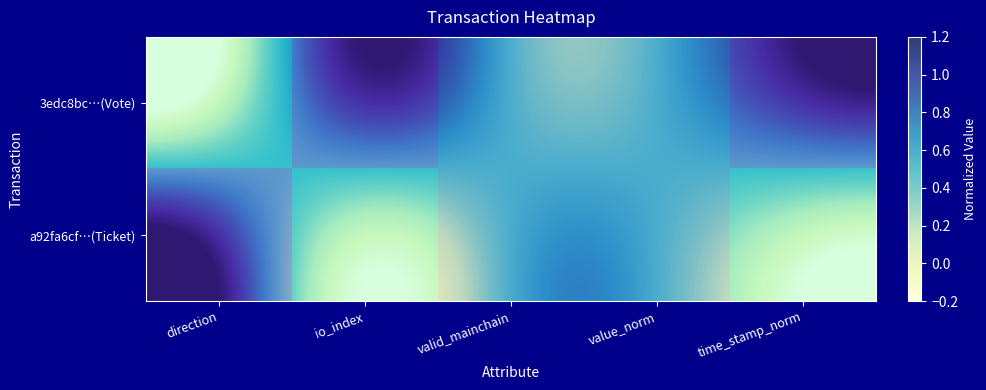

What is the spread (max minus min) of values at time_stamp_norm?

1.0